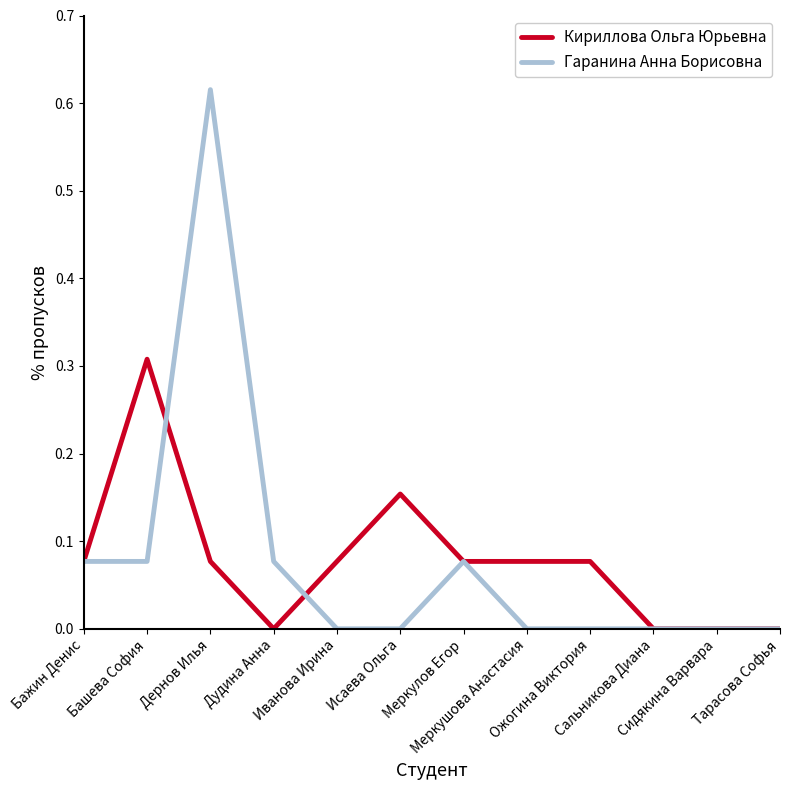

List the series in order of their peak value, highest first.

Гаранина Анна Борисовна, Кириллова Ольга Юрьевна